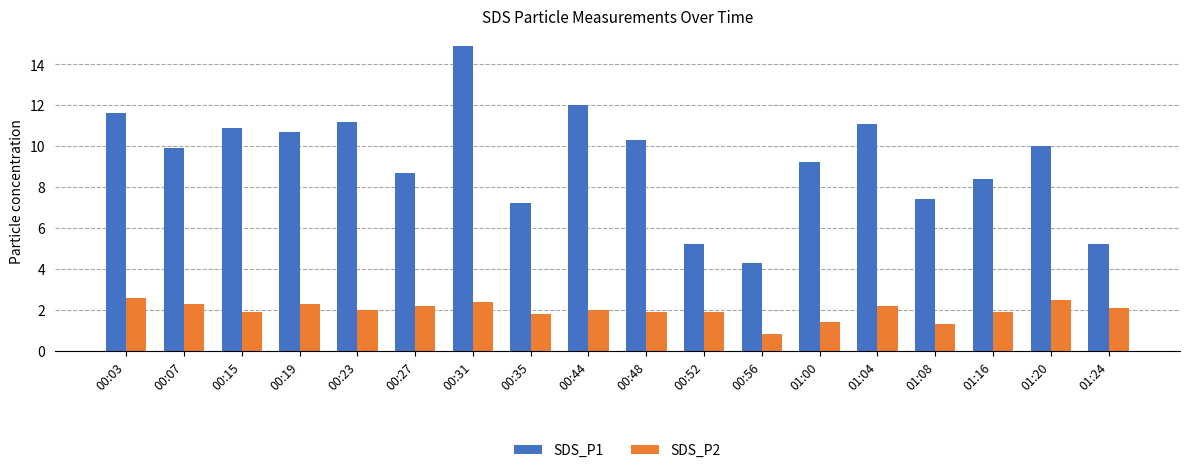

How many data points does each series have?

18